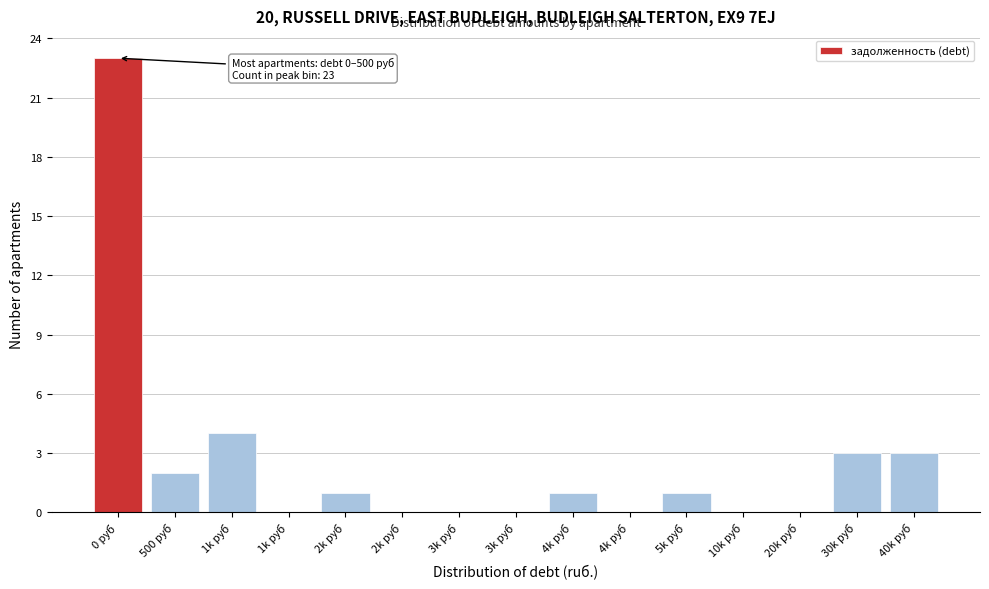

How many data points does each series have?

15